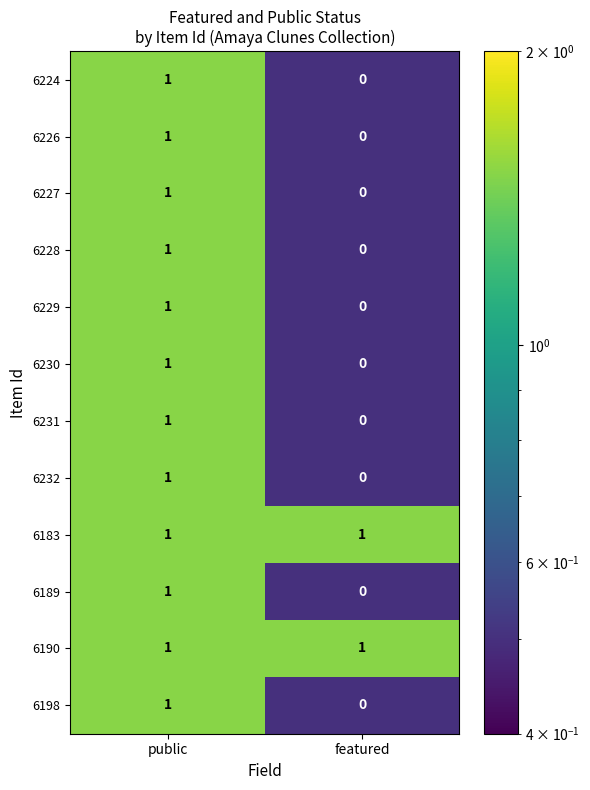

Count the number of data series in this chart.

12